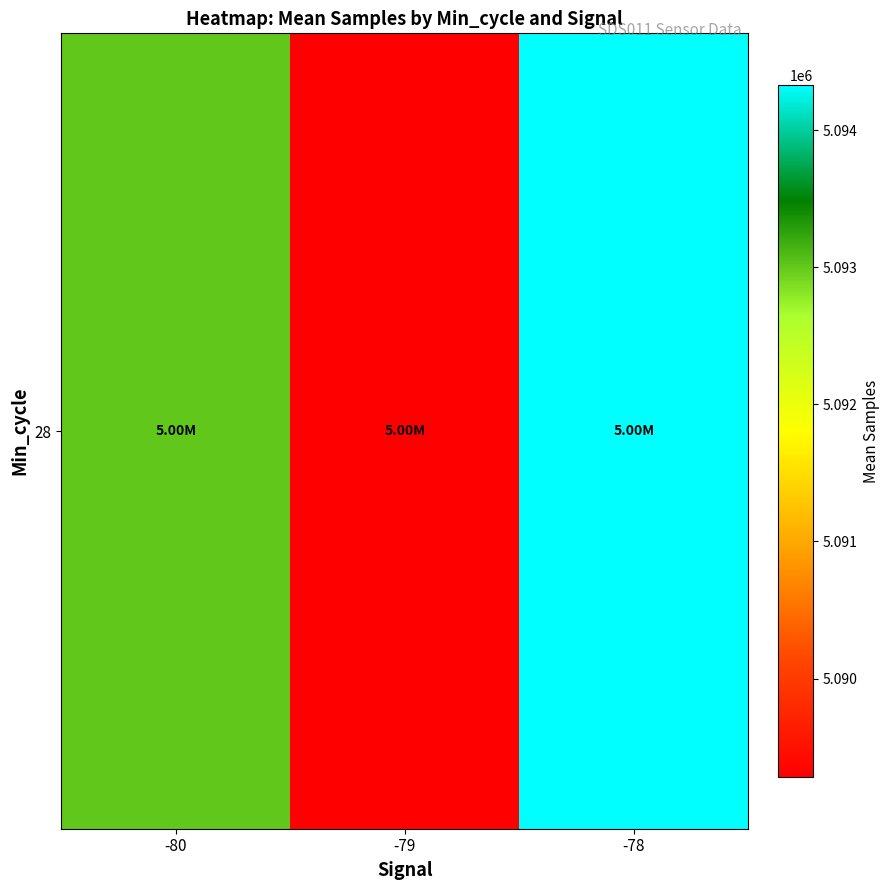

How many data points does each series have?

3